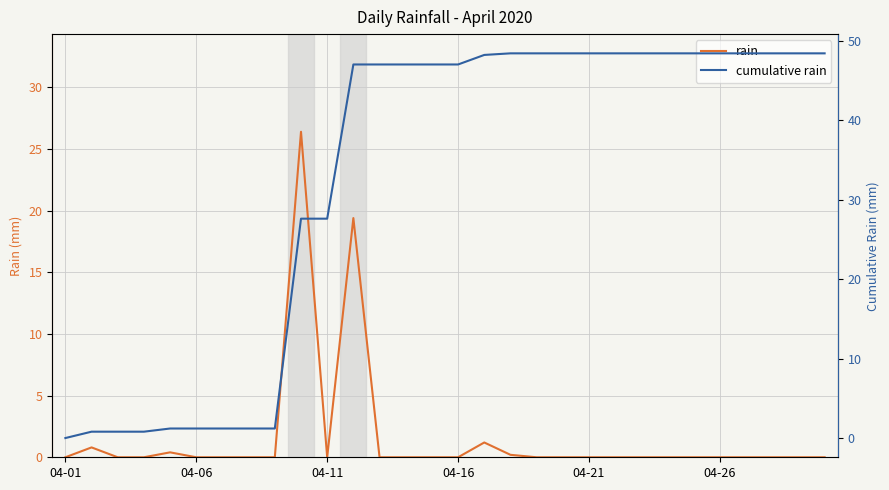

True or false: rain and cumulative rain intersect in this chart.

False